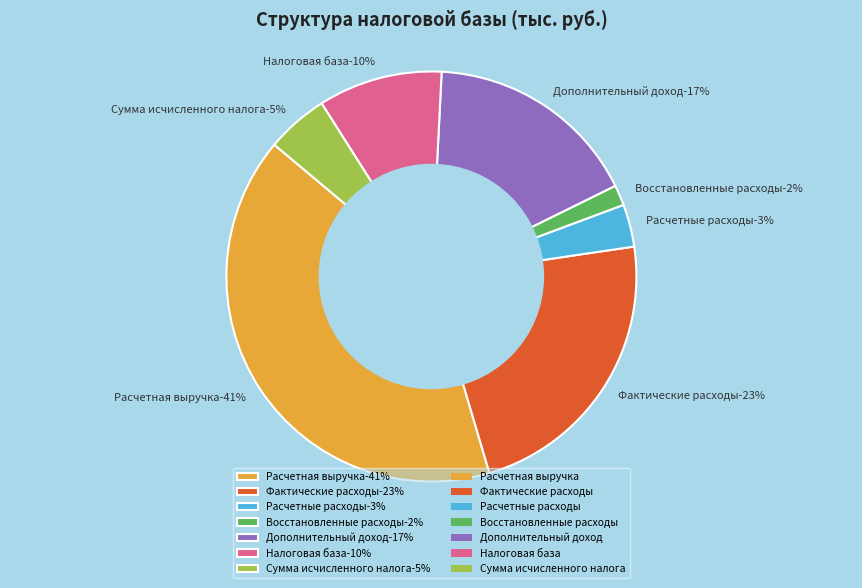

Approximately how many times larger is the value at Восстановленные расходы compared to Расчетные расходы?

0.5